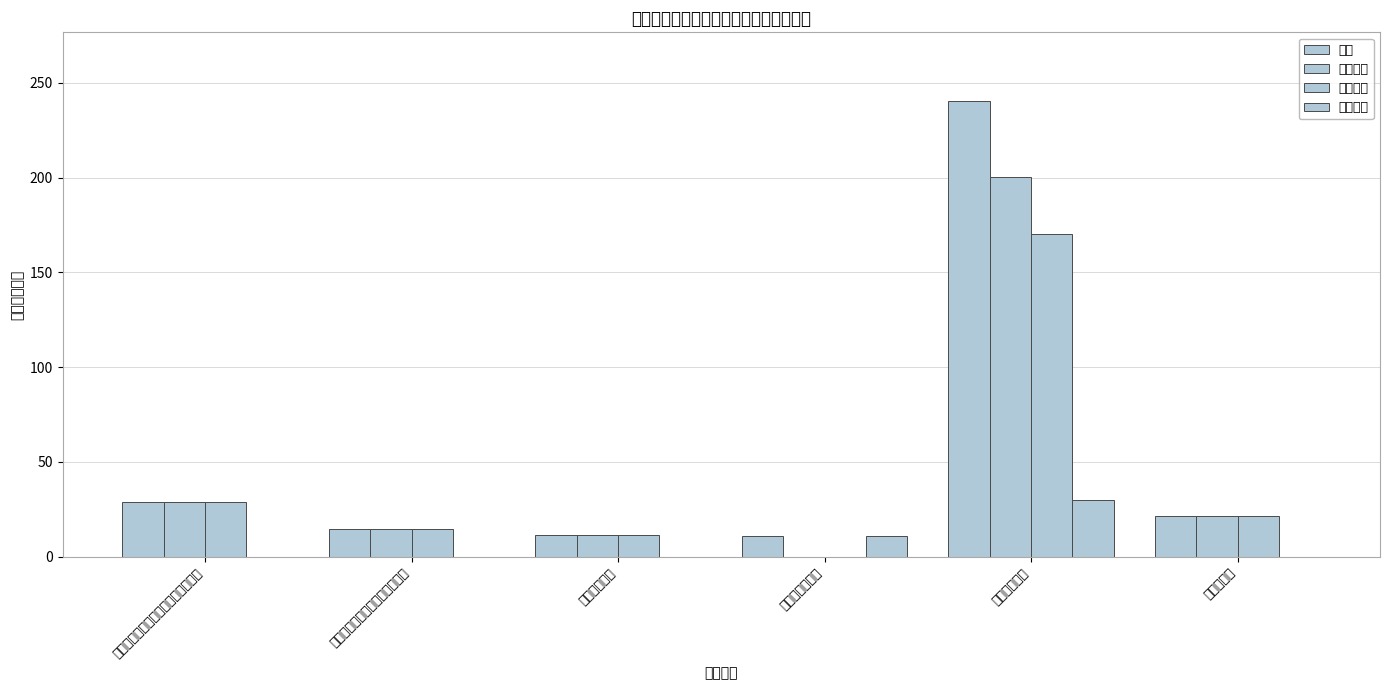

What is the sum of all 公用经费 values?

40.6